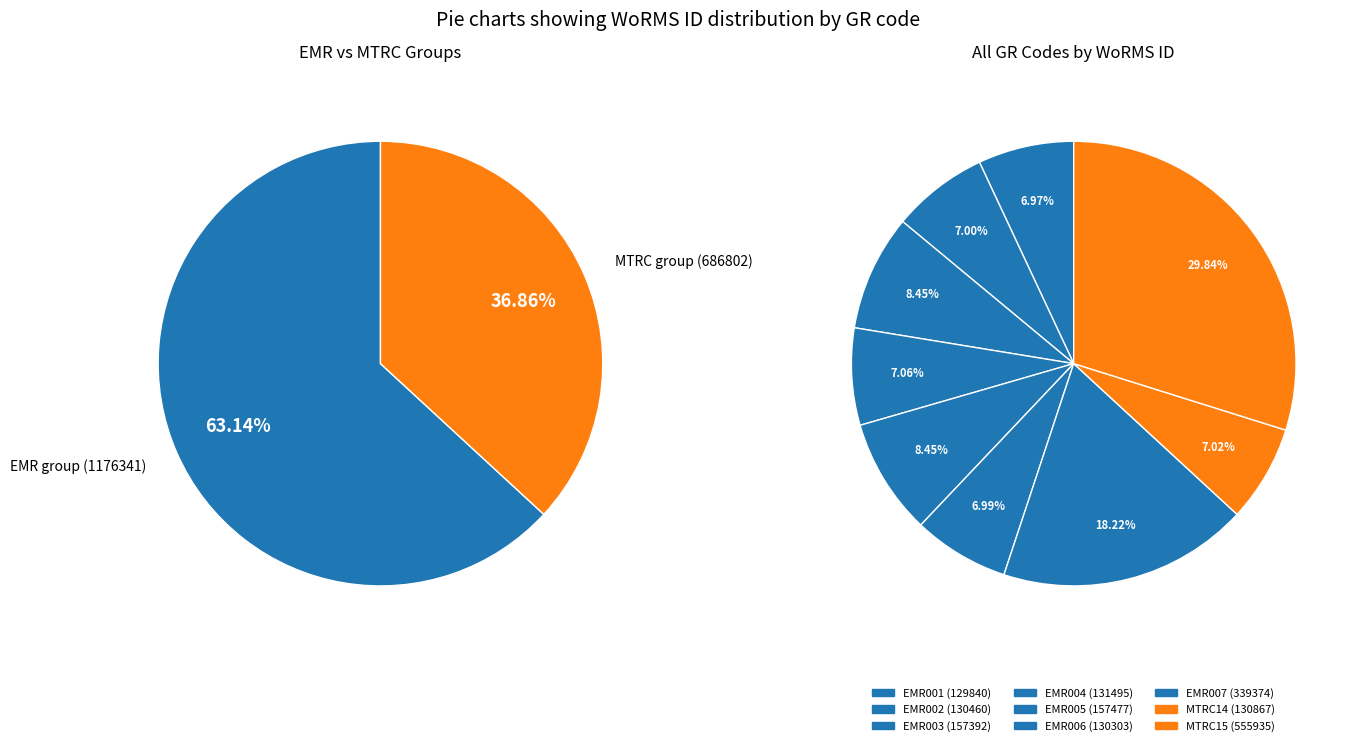

To the nearest percent, what percentage of the pie is EMR006?

7%